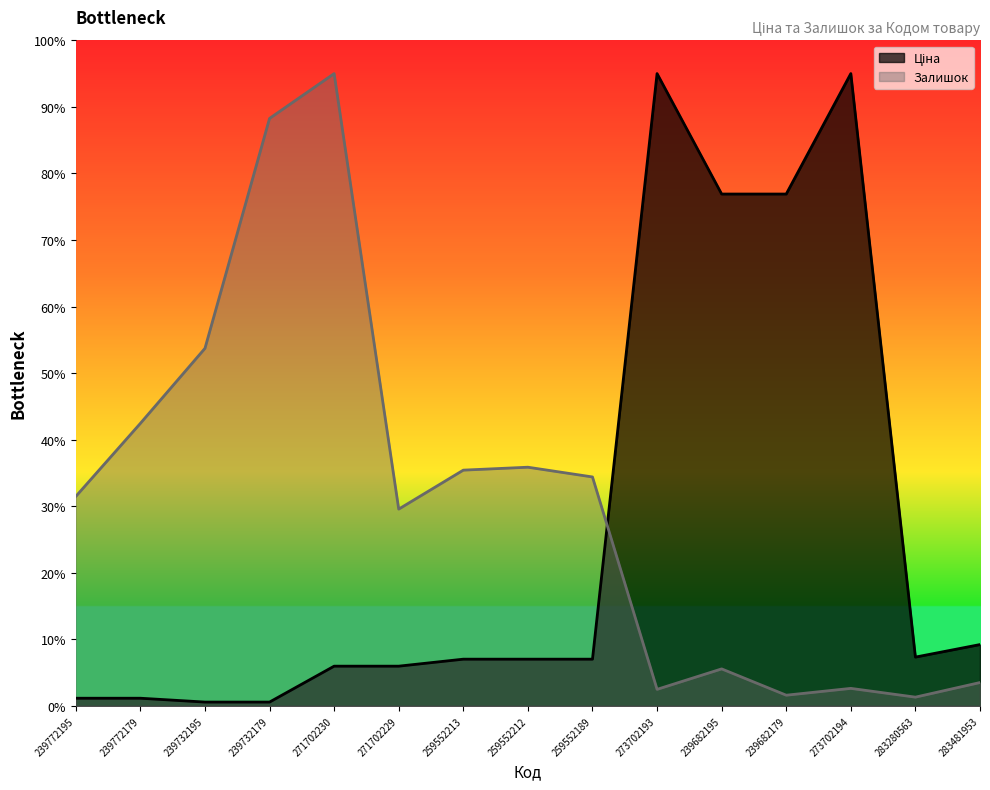

Is the value of Ціна at 239682195 greater than the value of Залишок at 259552189?

Yes